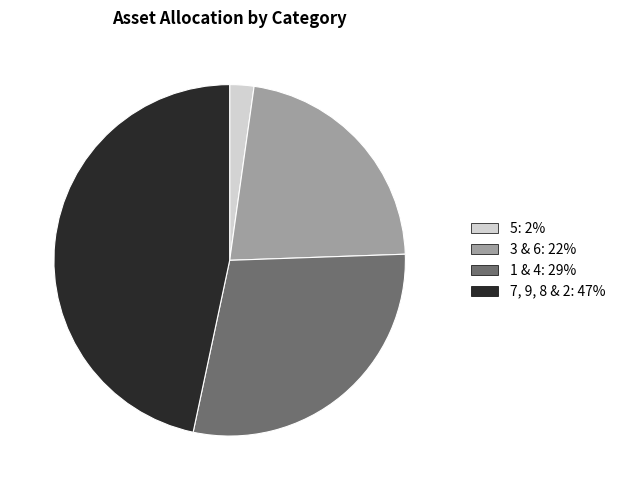

How many slices are in this pie chart?

4